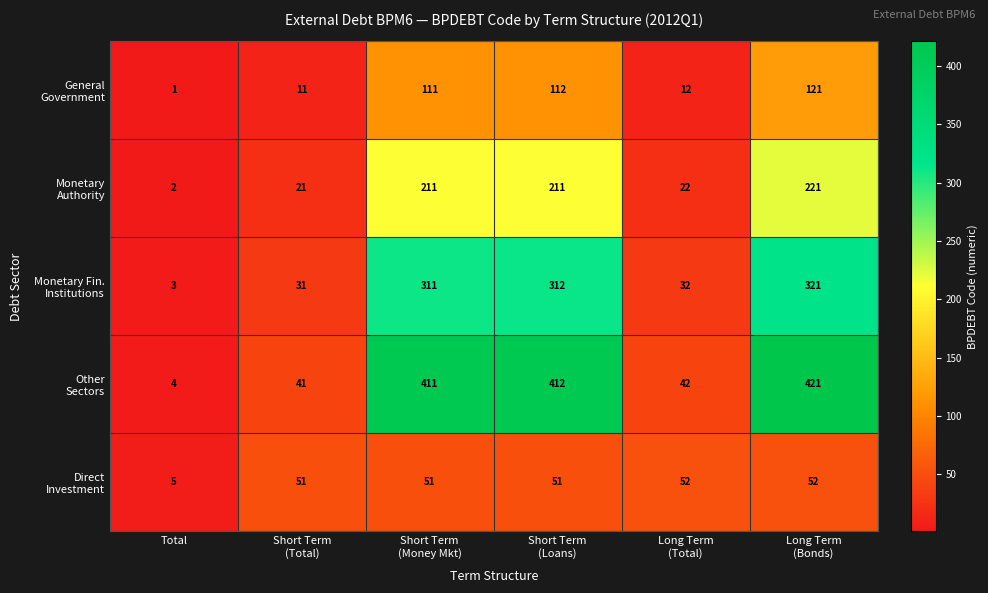

At how many categories does at least one series exceed 49?

5